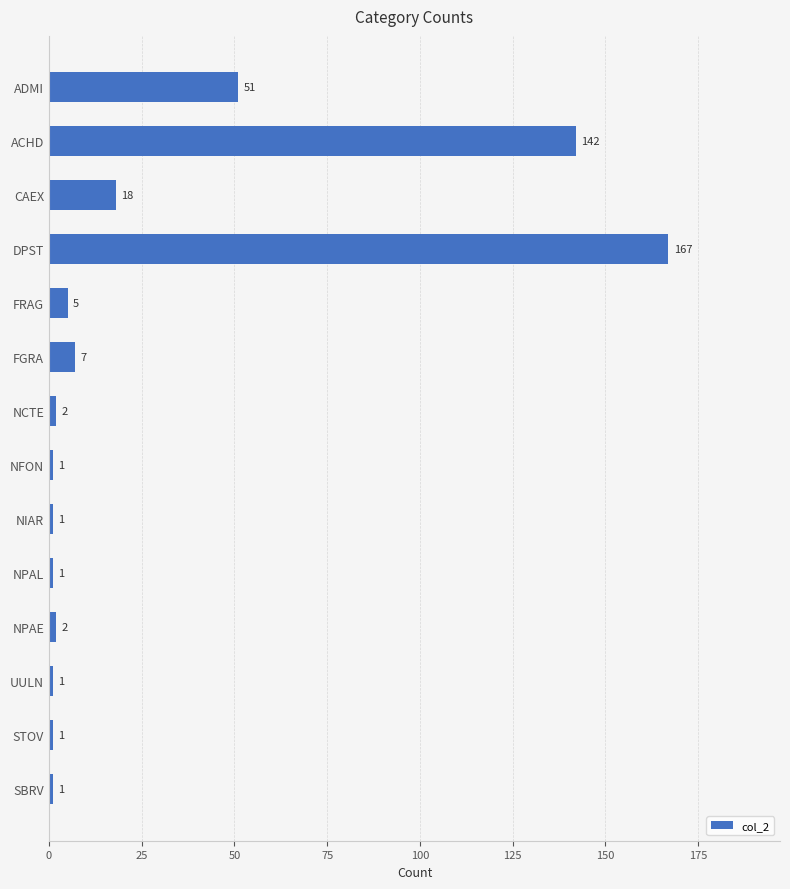

How many values are below 2?

6